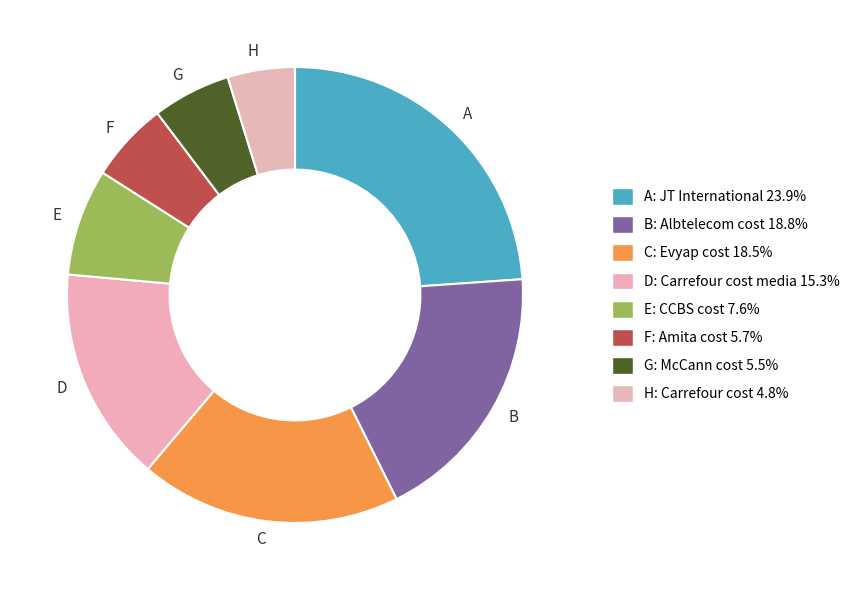

Is the sum of A and F greater than half?

No